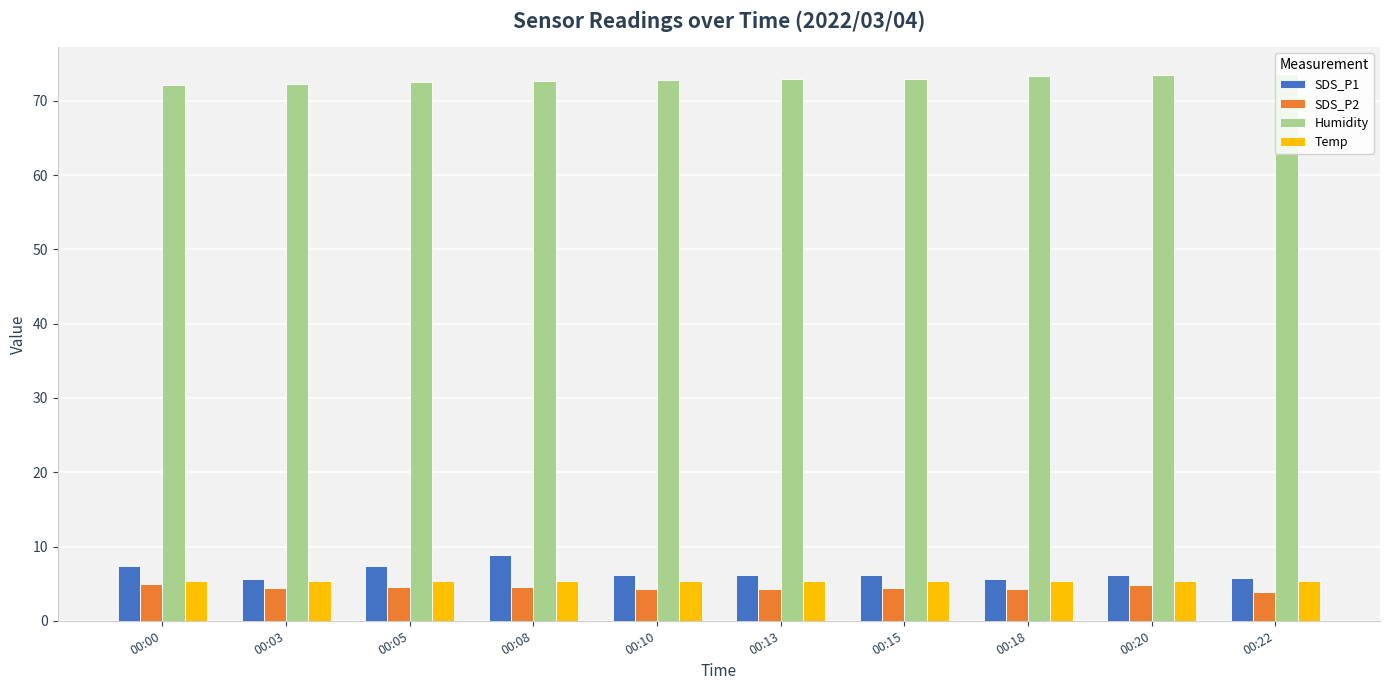

Is it true that SDS_P1 equals 8.7 at 00:18?

False